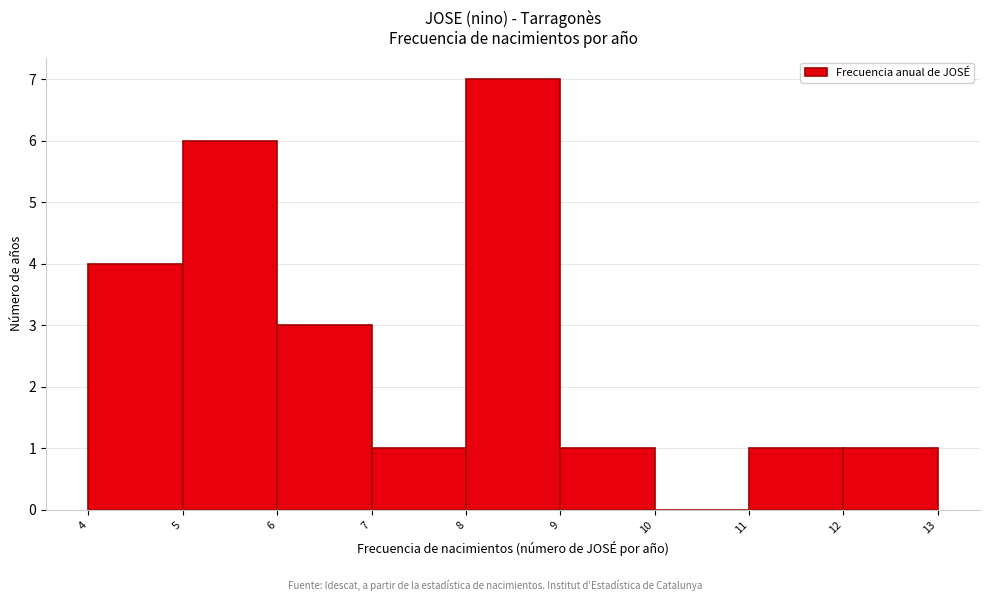

What is the height of the bar covering 9 to 10 on the x-axis? The values are not printed on the chart, so give them approximately, as read against the axis.

1